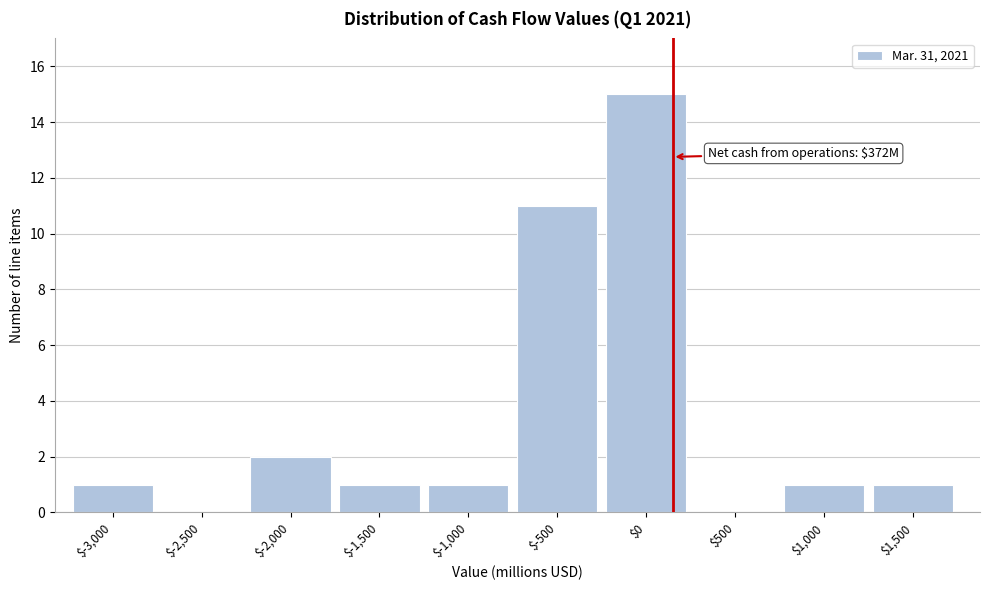

What is the sum of all values?

33